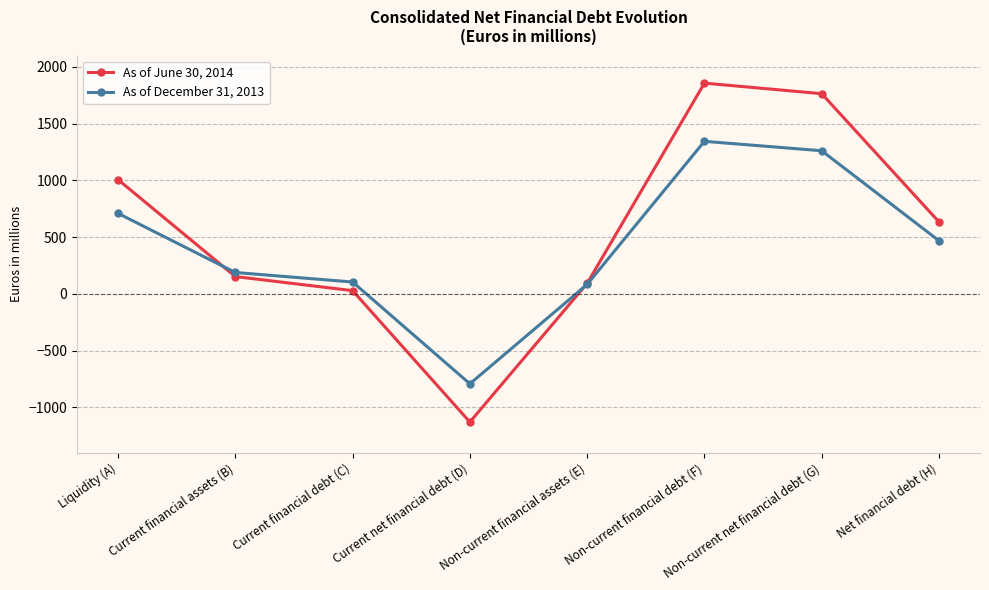

What is the sum of all As of December 31, 2013 values?

3364